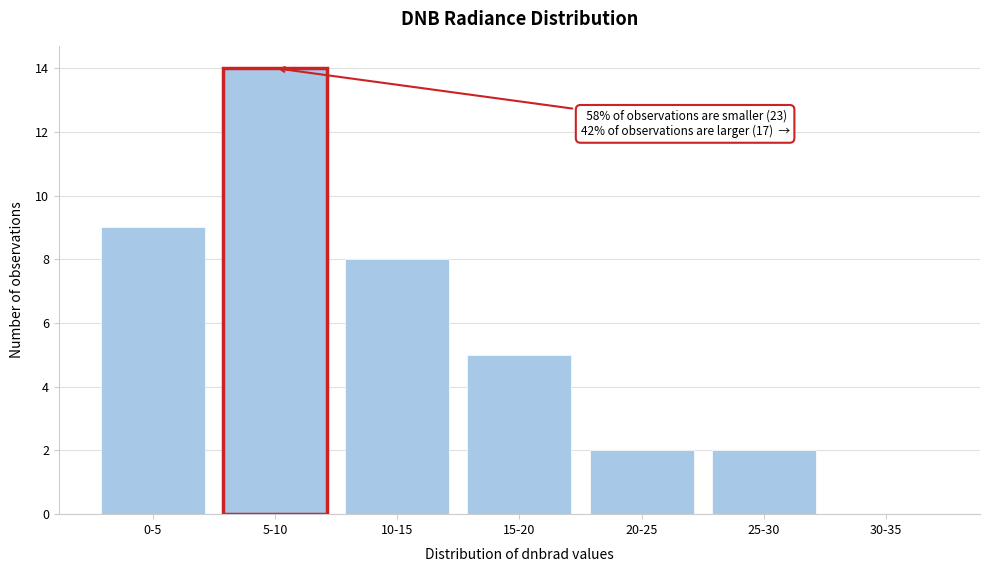

Reading left to right, what are all the values shown in this chart?

0-5=9	5-10=14	10-15=8	15-20=5	20-25=2	25-30=2	30-35=0